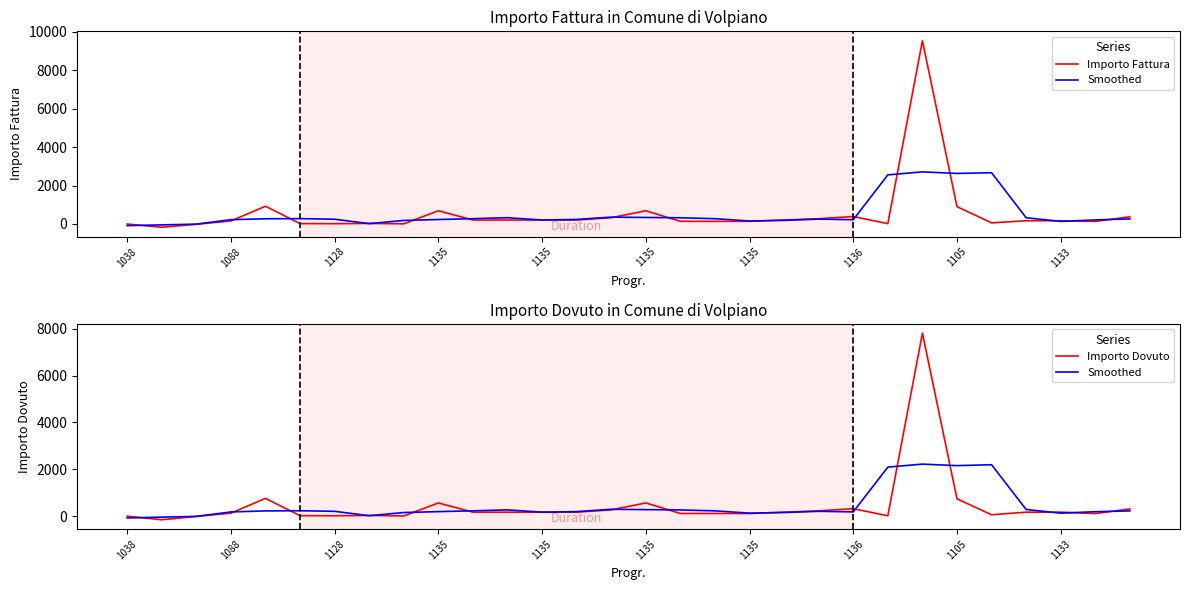

Is the value of Importo Fattura at 11 greater than the value of Smoothed at 17?

No